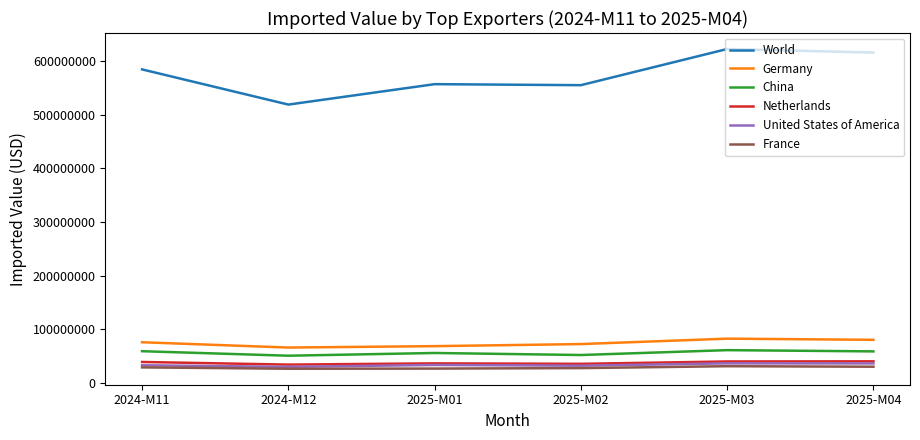

True or false: Germany has a value of 68249949 at 2025-M01.

True